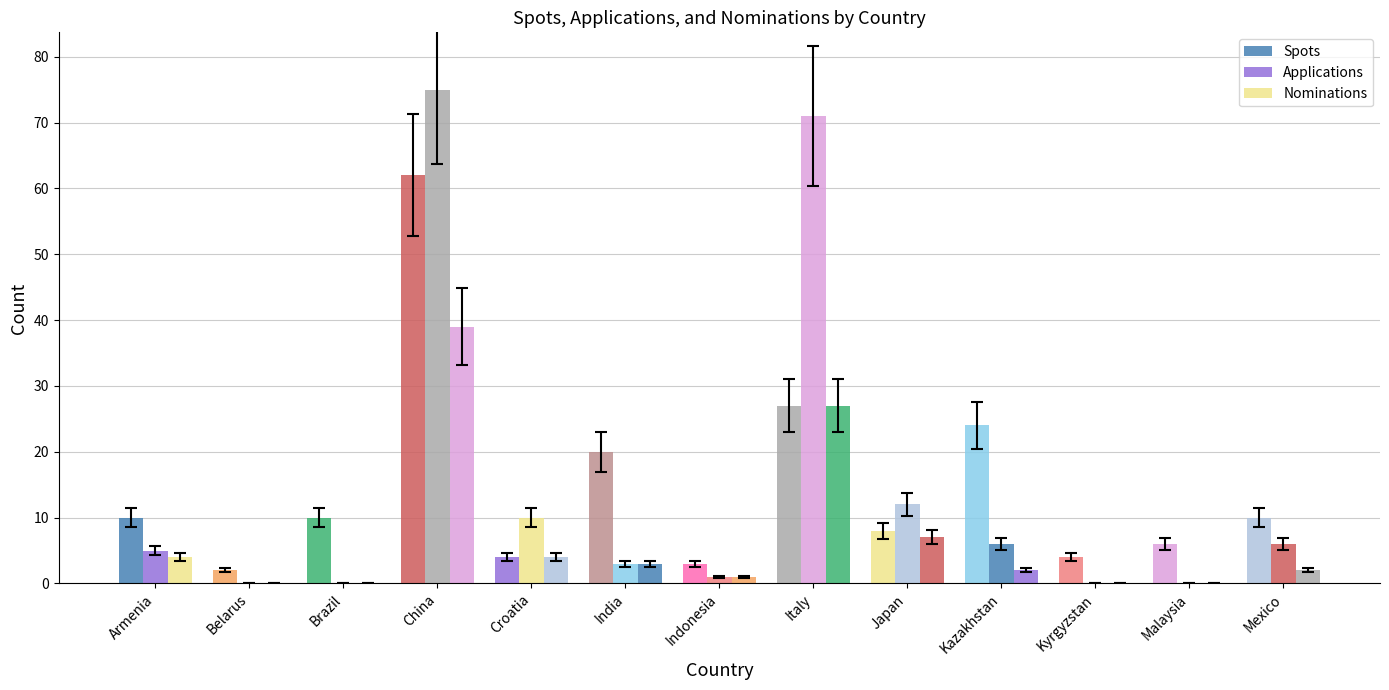

Does the chart contain stacked bars?

No